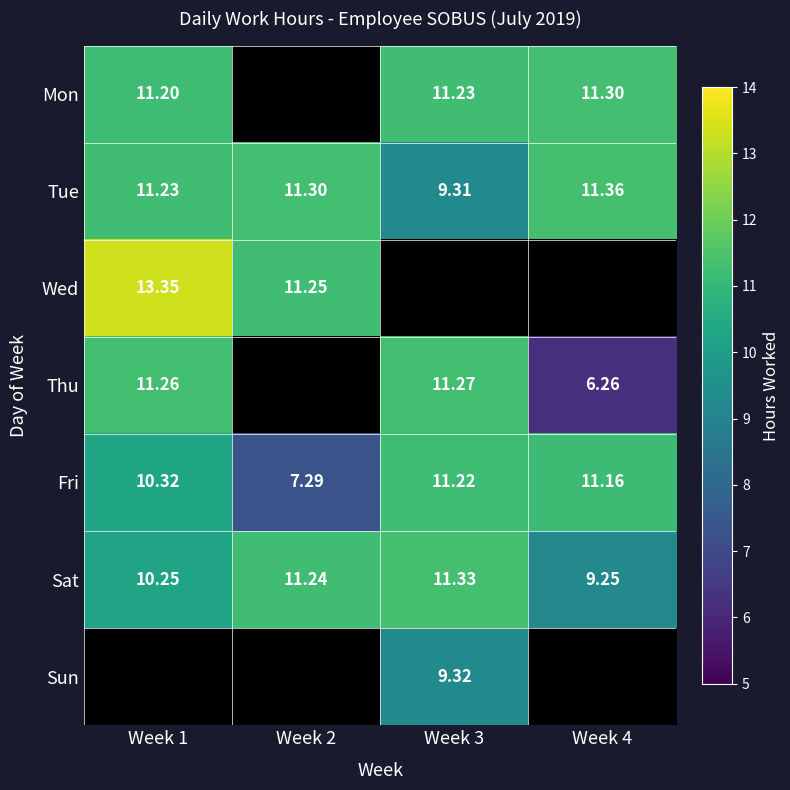

True or false: Sat has a value of 11.2 at Week 2.

True